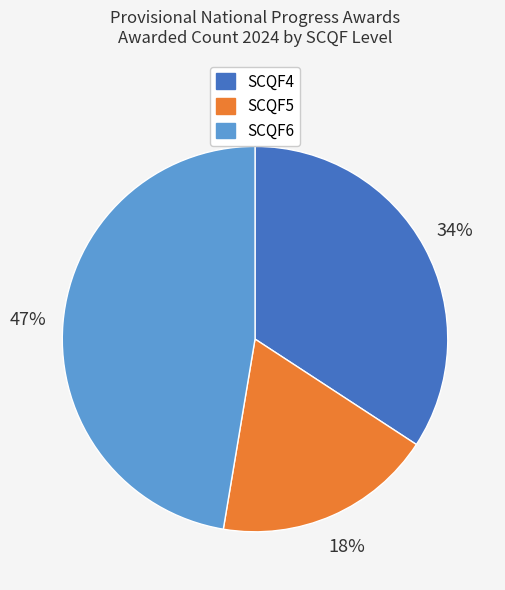

What percentage is the SCQF6 slice, to the nearest percent?

47%